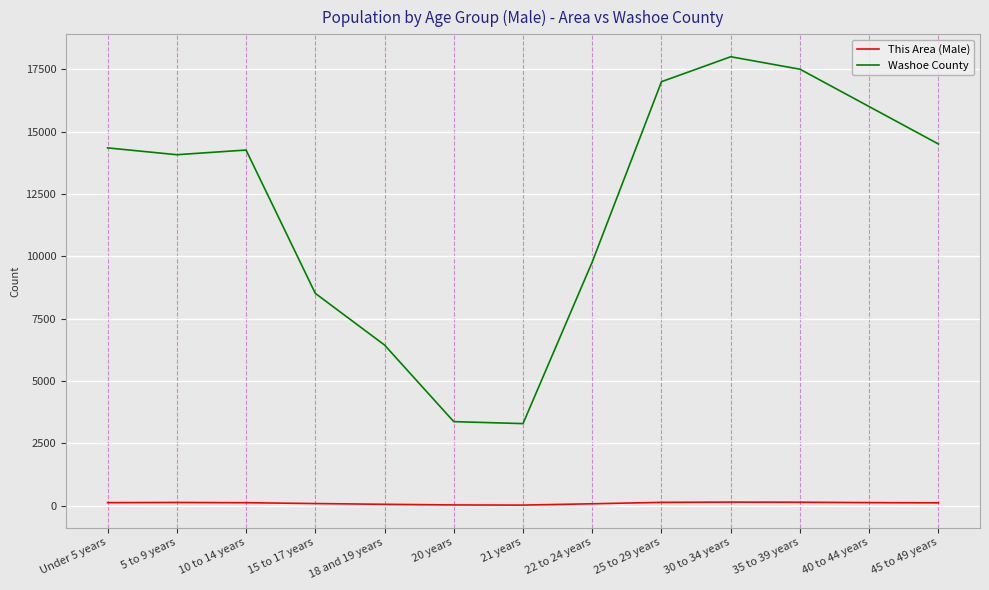

At which category is the sum across all series the highest?

30 to 34 years